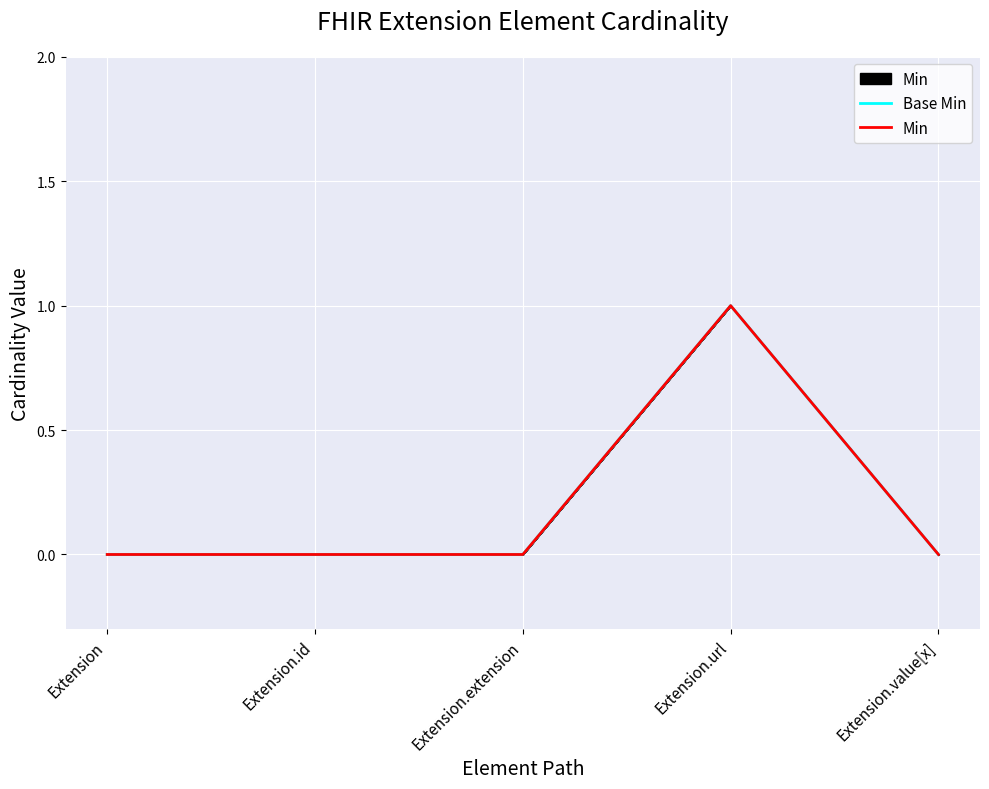

Which has a higher value, Extension.url or Extension.id?

Extension.url